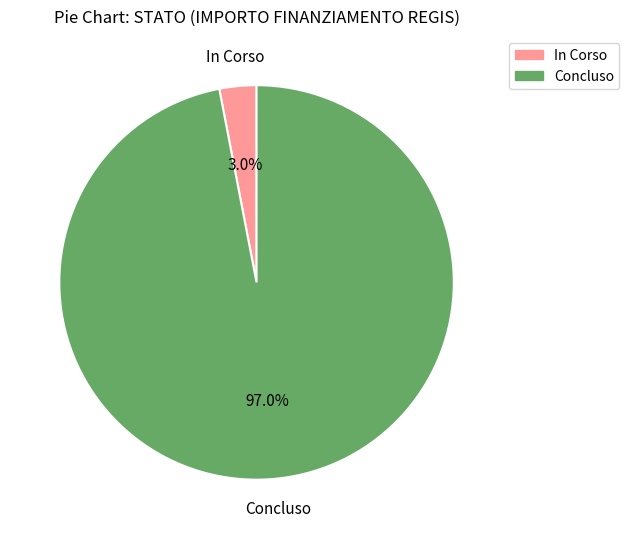

Does any single category account for the majority?

Yes